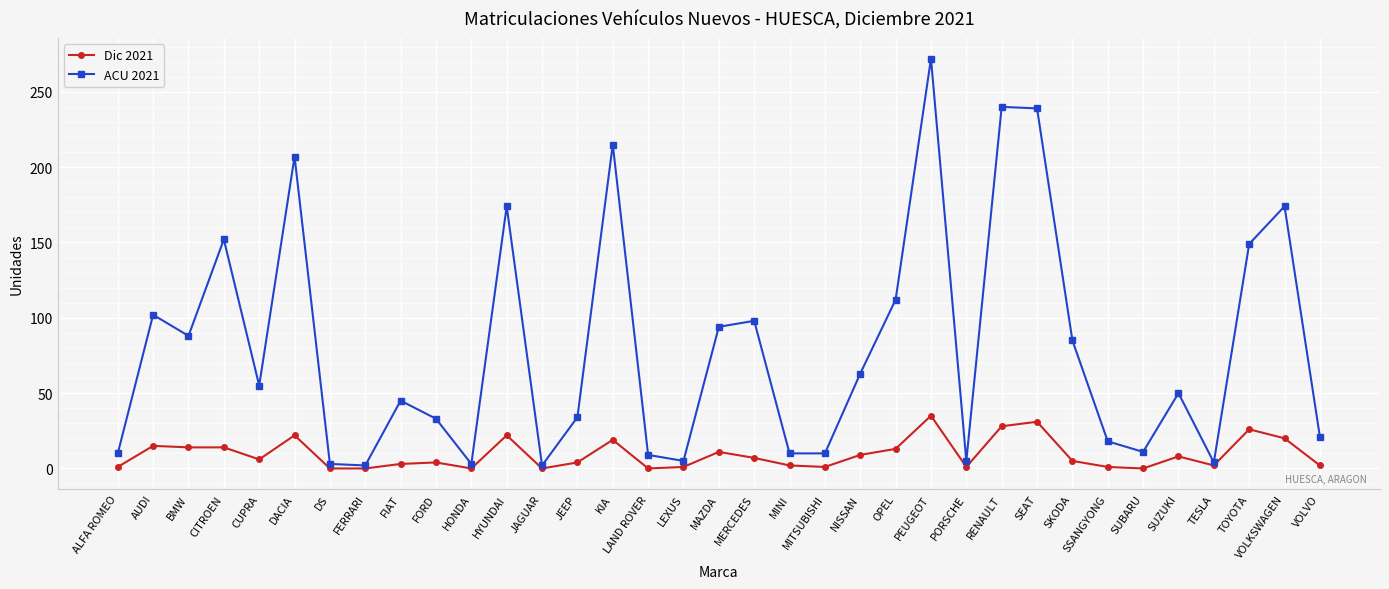

Which series has the largest total across all categories?

ACU 2021